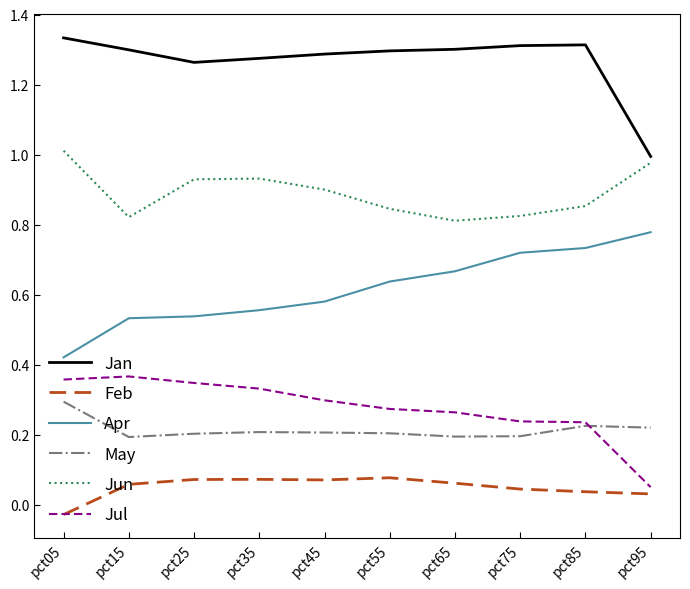

At pct35, list the series in order from smallest to largest.

Feb, May, Jul, Apr, Jun, Jan